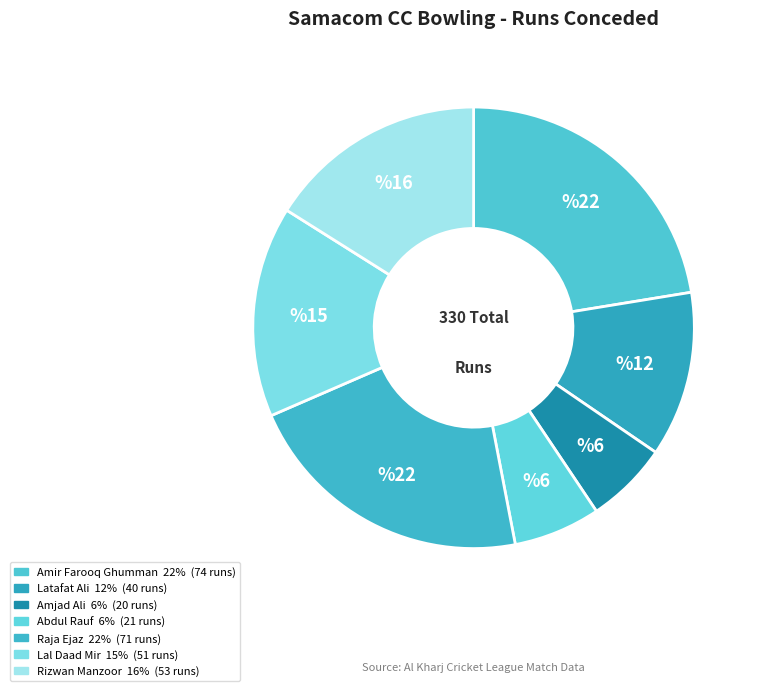

Is it true that Amir Farooq Ghumman is 28% of the pie?

False